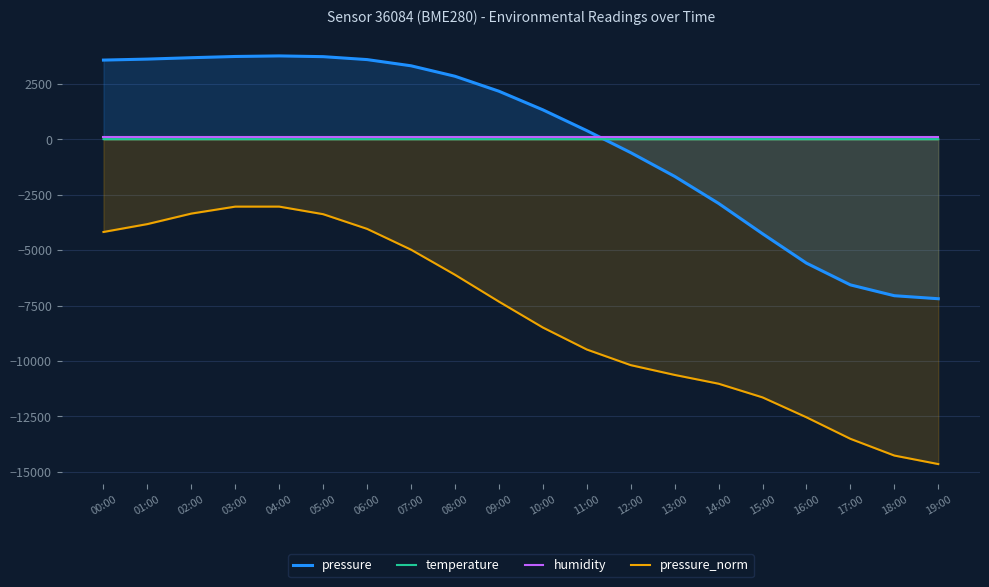

What is the value of the pressure_norm point at the 7th from the left?

-4037.2